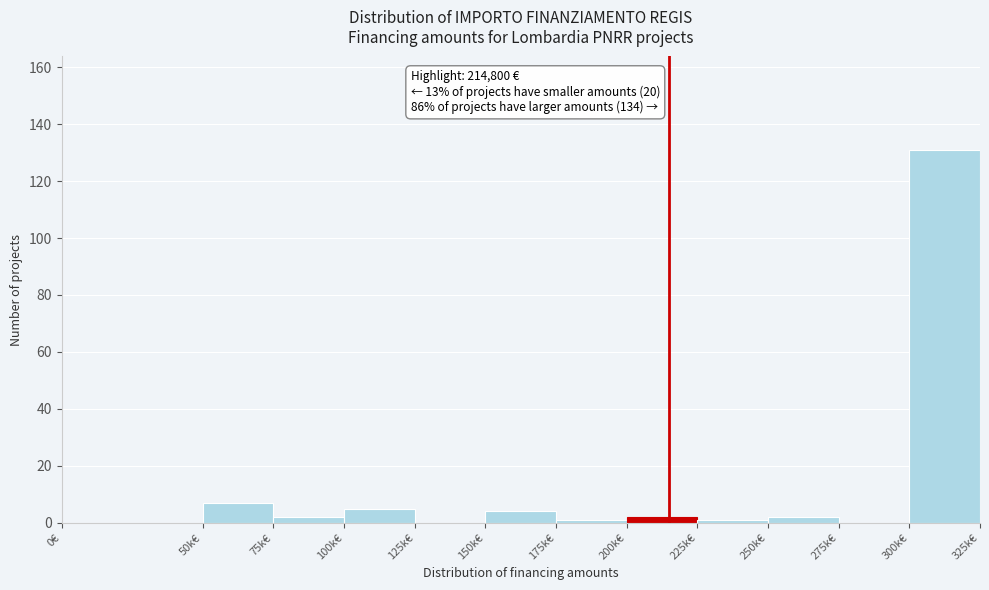

Reading left to right, transcribe all the data shown in this chart.

0€=0	50k€=7	75k€=2	100k€=5	125k€=0	150k€=4	175k€=1	200k€=2	225k€=1	250k€=2	275k€=0	300k€=131